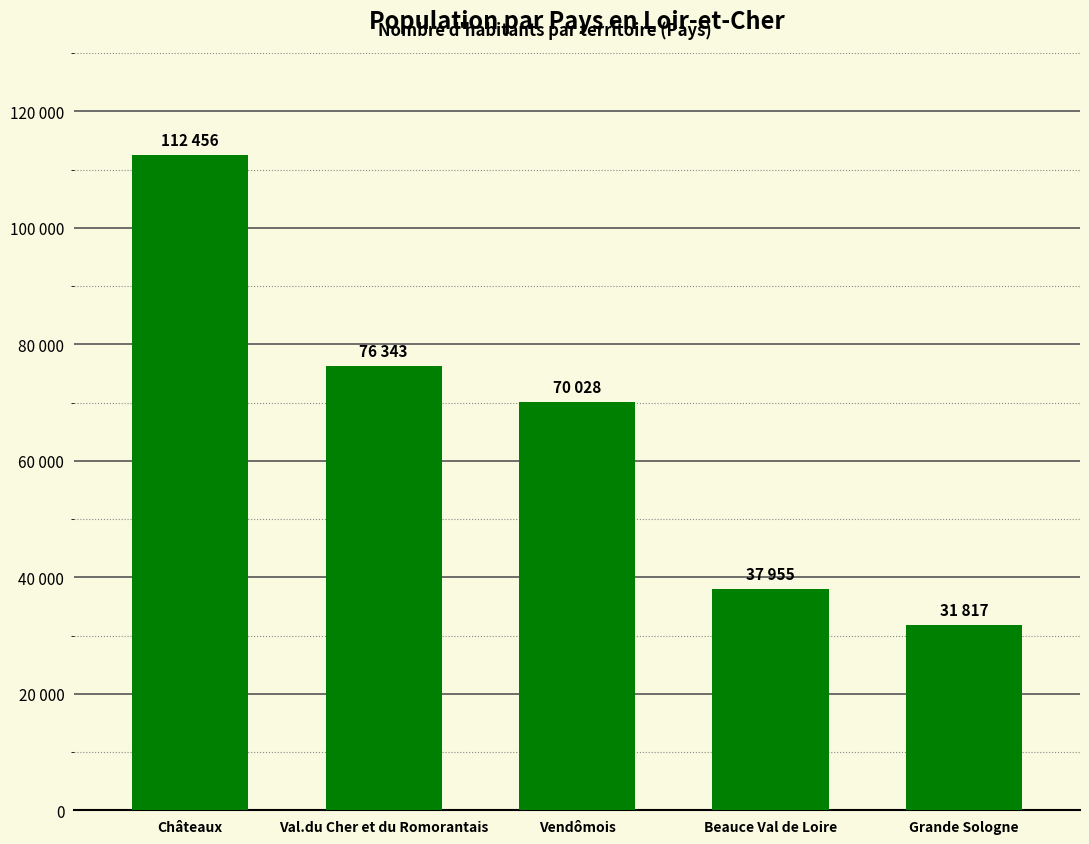

List the labels in order of value, largest first.

Châteaux, Val.du Cher et du Romorantais, Vendômois, Beauce Val de Loire, Grande Sologne